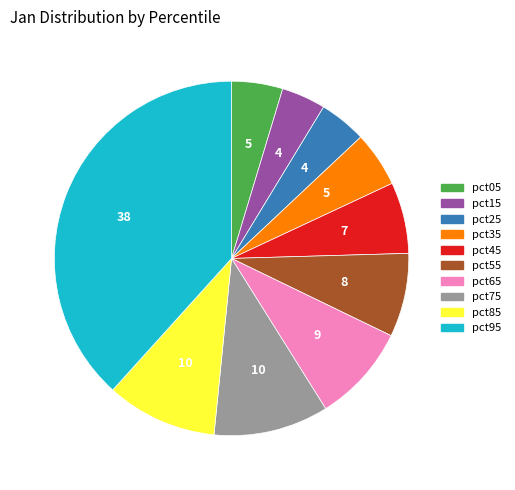

Does pct65 account for over 50% of the chart?

No